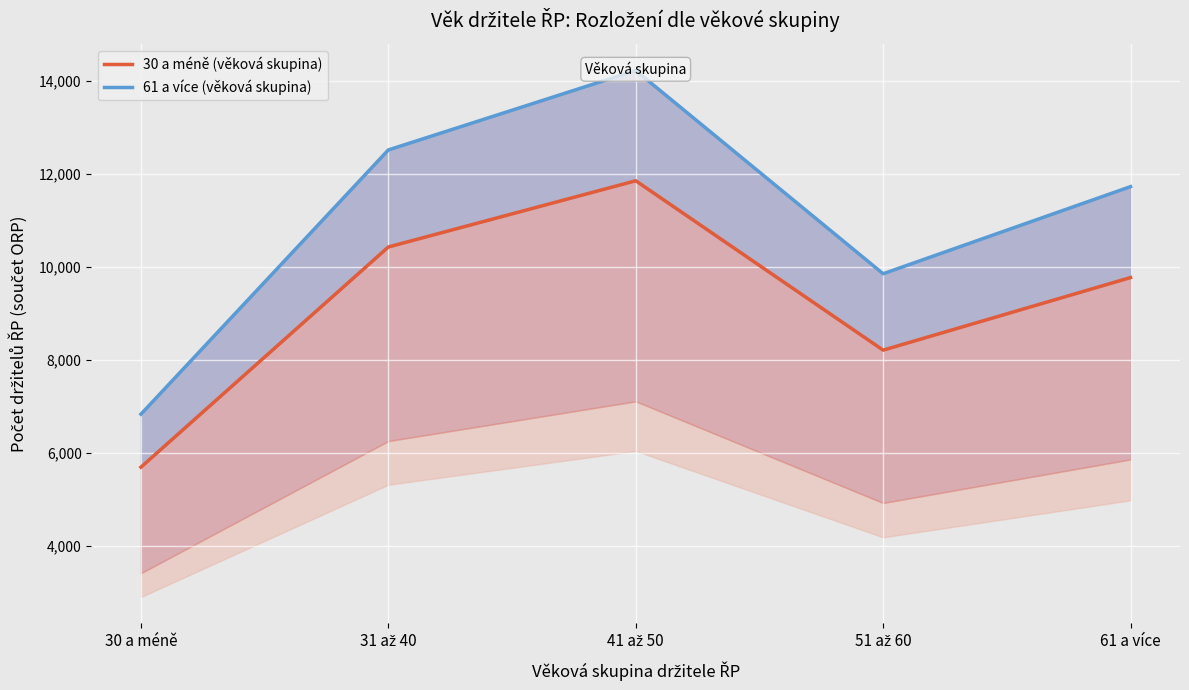

The value of 30 a méně (věková skupina) at 61 a více is 2250.3. True or false?

False